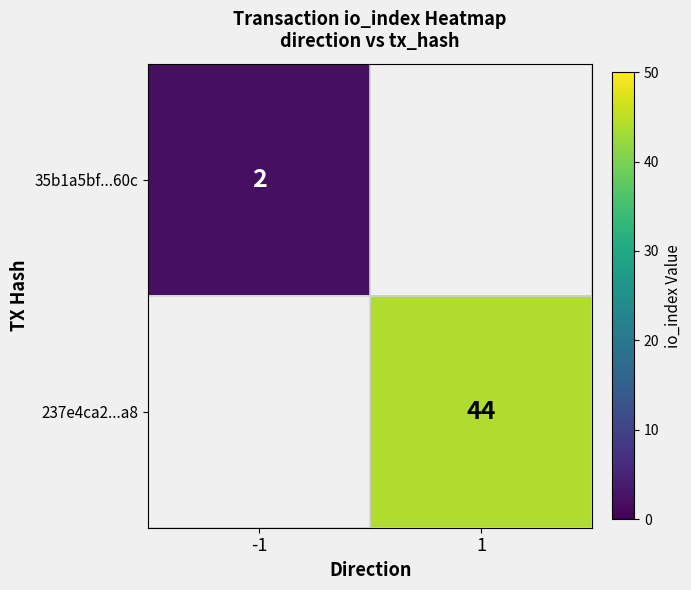

Is it true that 35b1a5bf...60c equals 3 at -1?

False